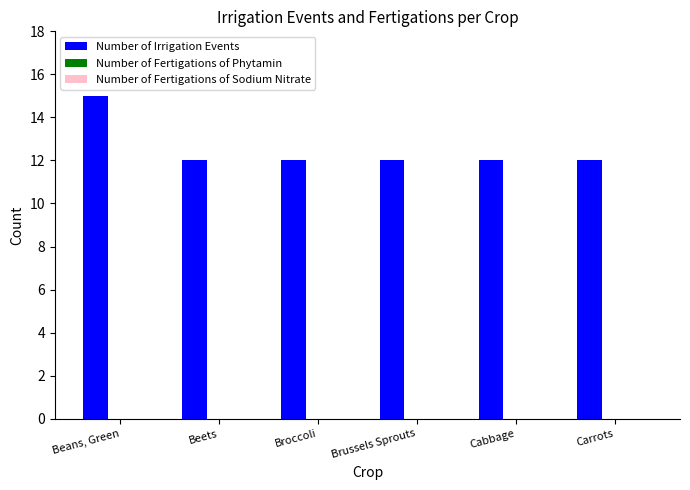

What is the sum of all values?

75